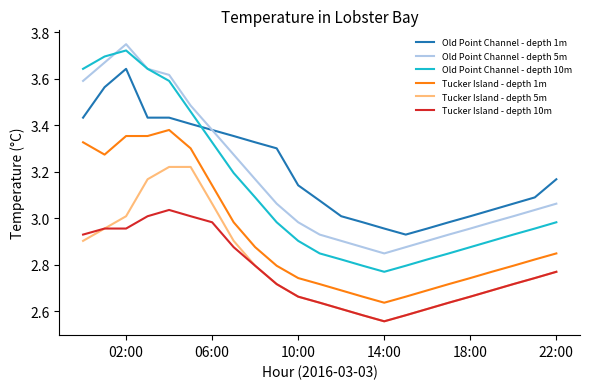

Which series has the largest range (max minus min)?

Old Point Channel - depth 10m